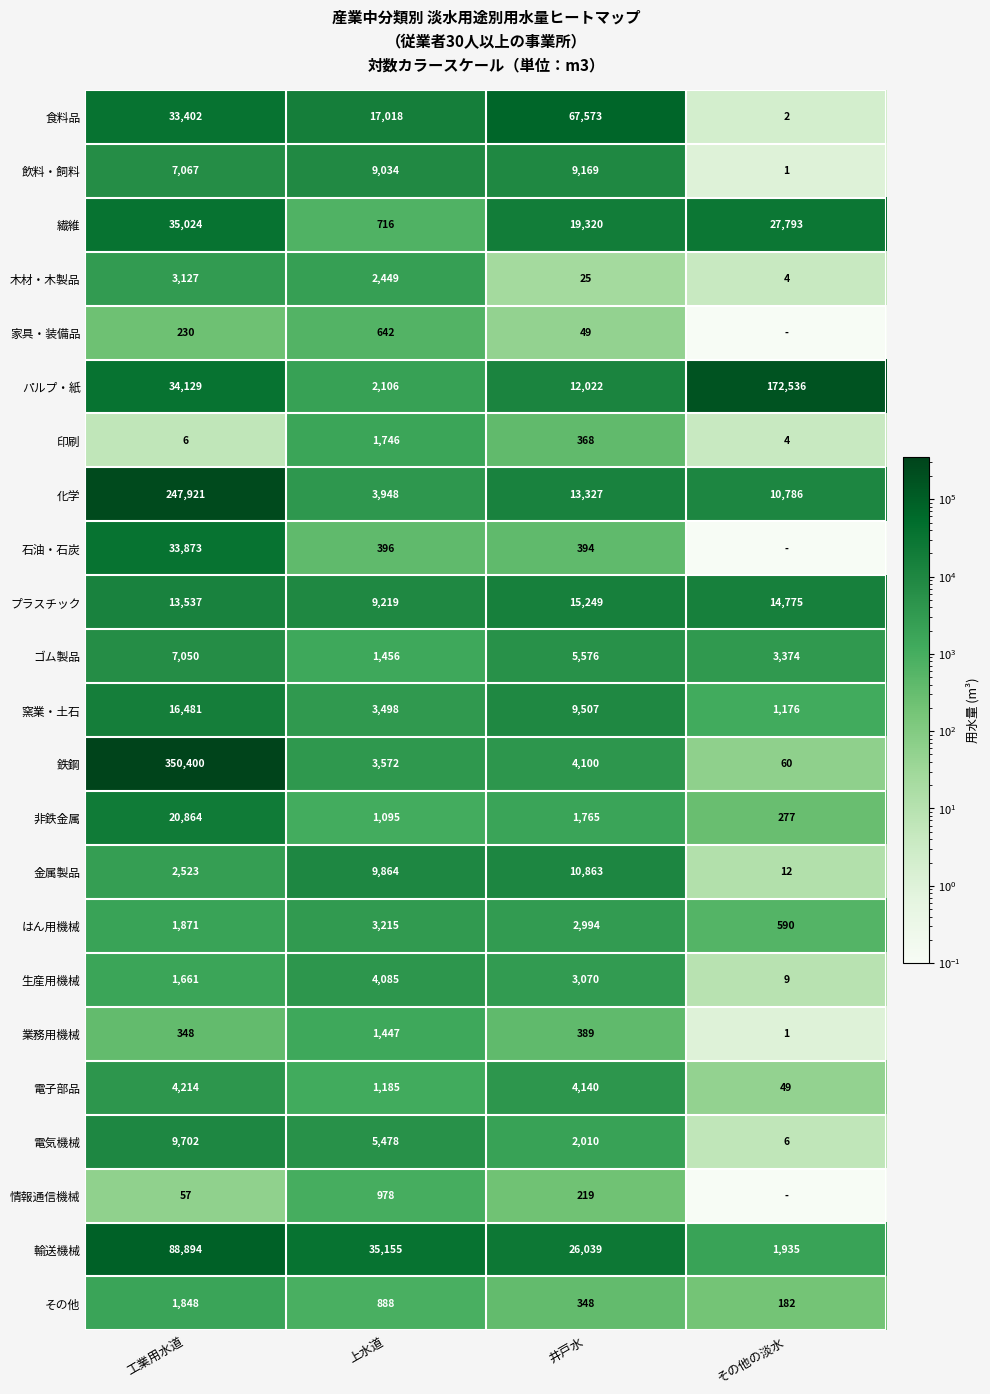

Rank the categories by 金属製品 value from highest to lowest.

井戸水, 上水道, 工業用水道, その他の淡水